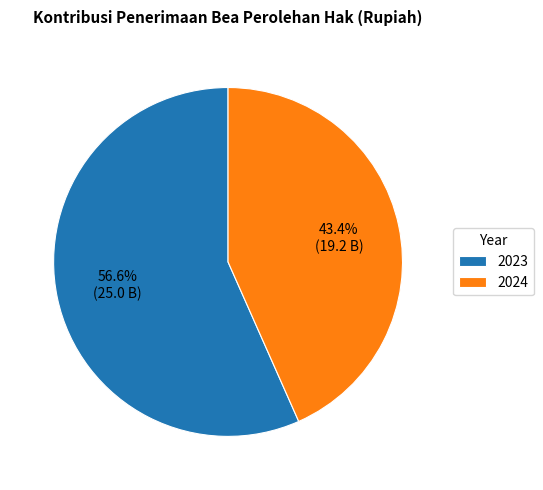

Between 2024 and 2023, which is larger?

2023